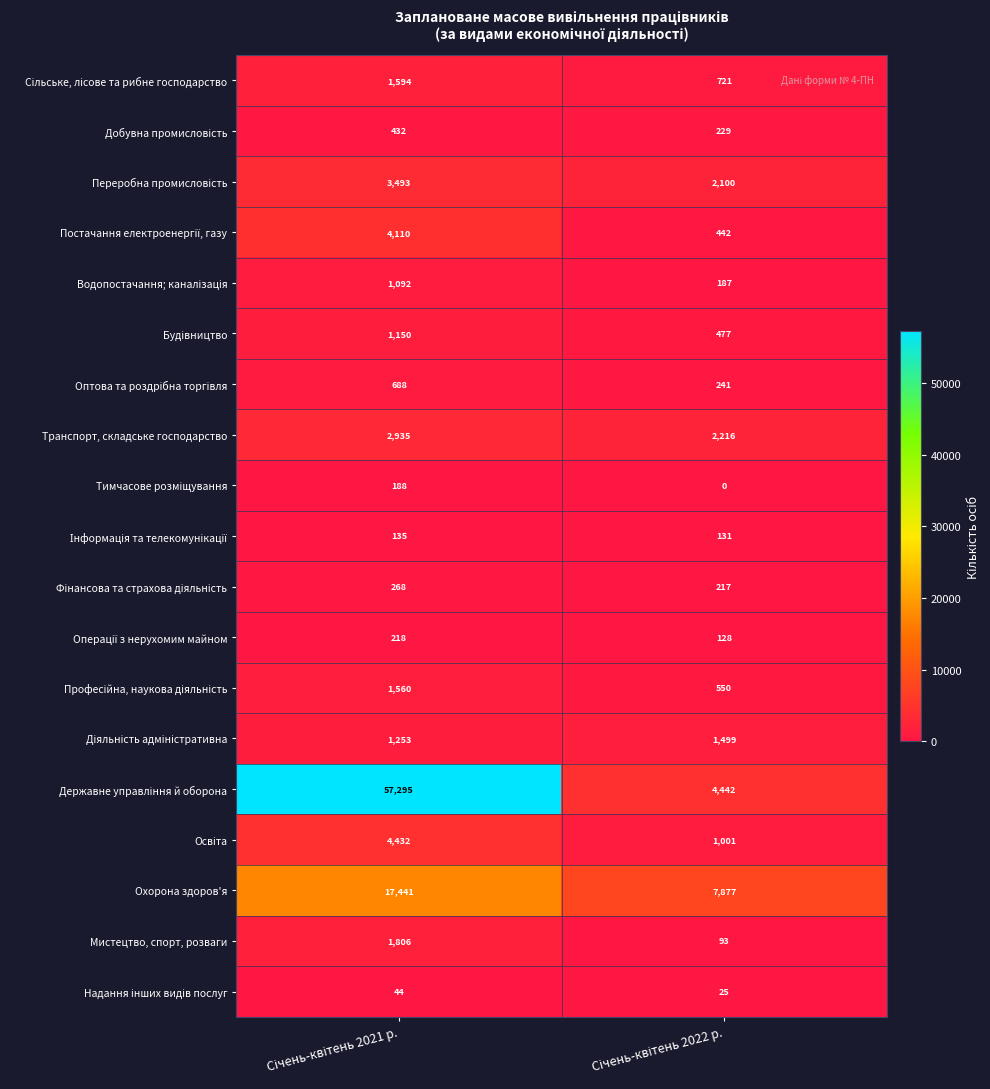

What is the difference between the maximum and minimum values in the Транспорт, складське господарство series?

719